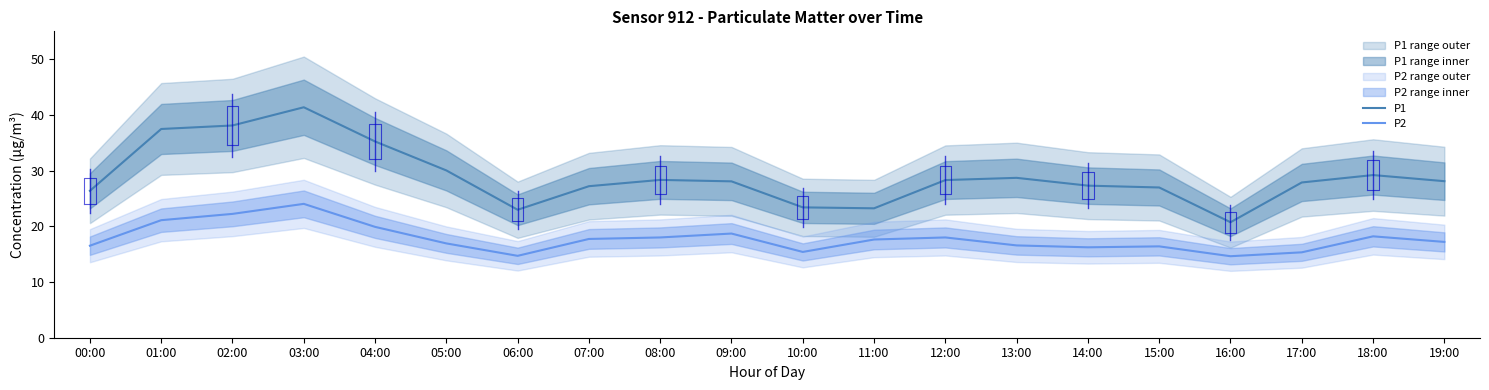

What is the difference between the second highest and minimum values in the P1 series?

17.4